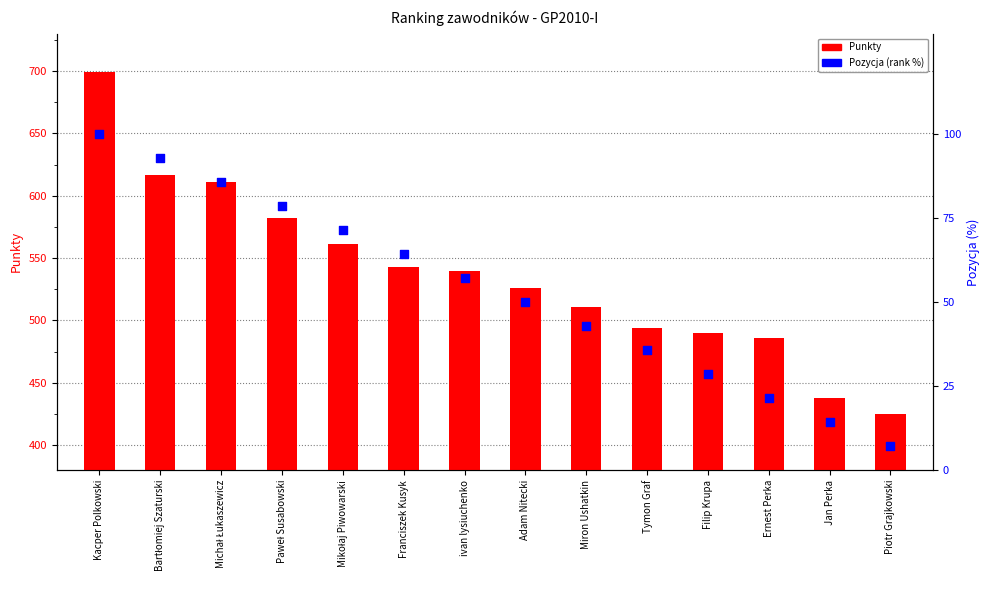

Which series has the largest total across all categories?

Punkty